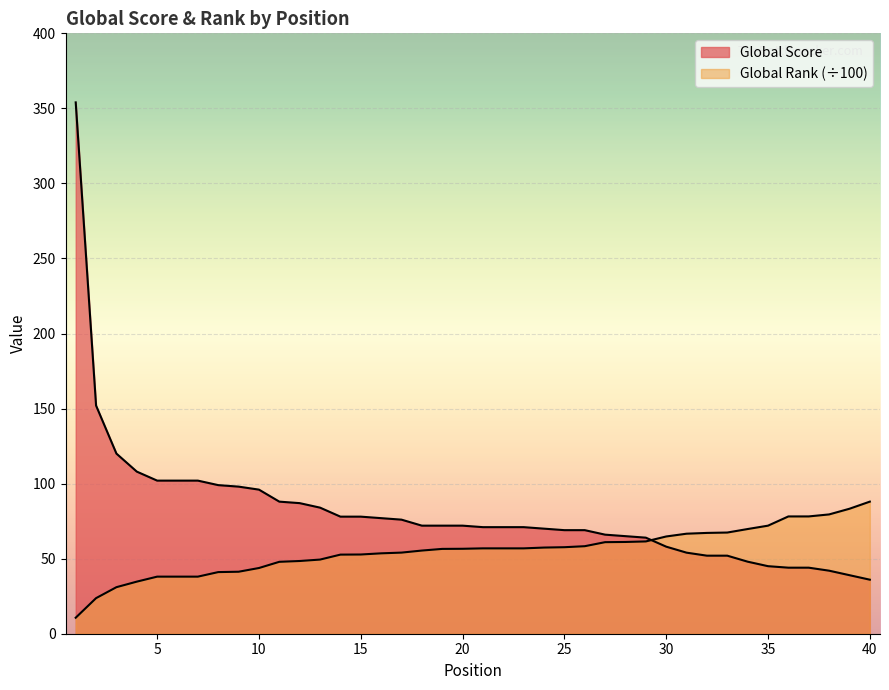

What is the value of the Global Rank (÷100) point at the 23rd from the left?

56.9